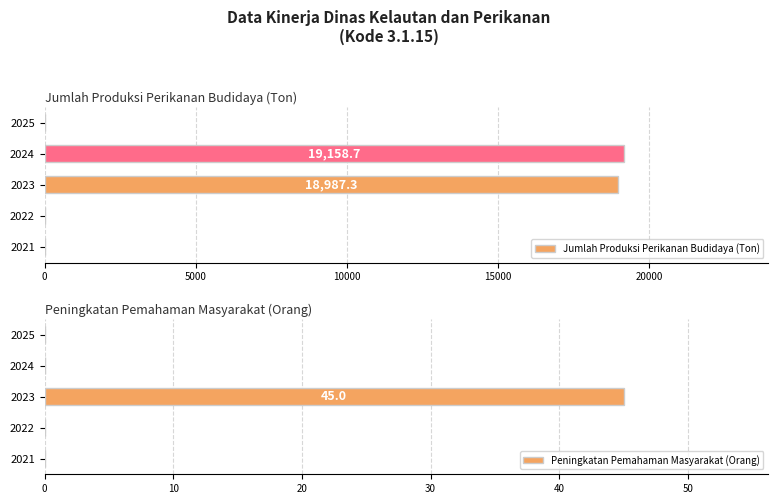

The Jumlah Produksi Perikanan Budidaya (Ton) series shows 12183.4 at 2021. True or false?

False